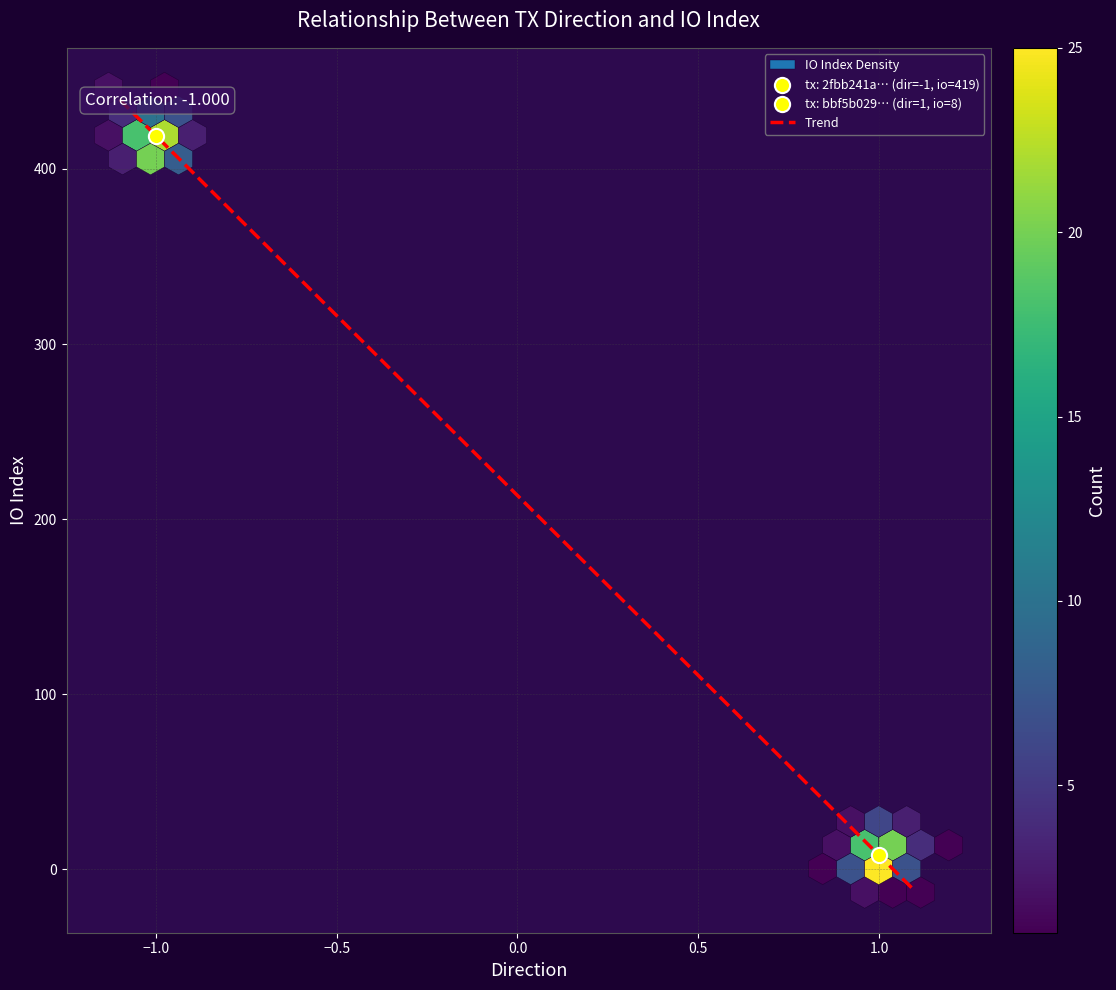

Which series changed the most between direction and io_index?

2fbb241adaa078c3fb199f30b33f029b60c6863